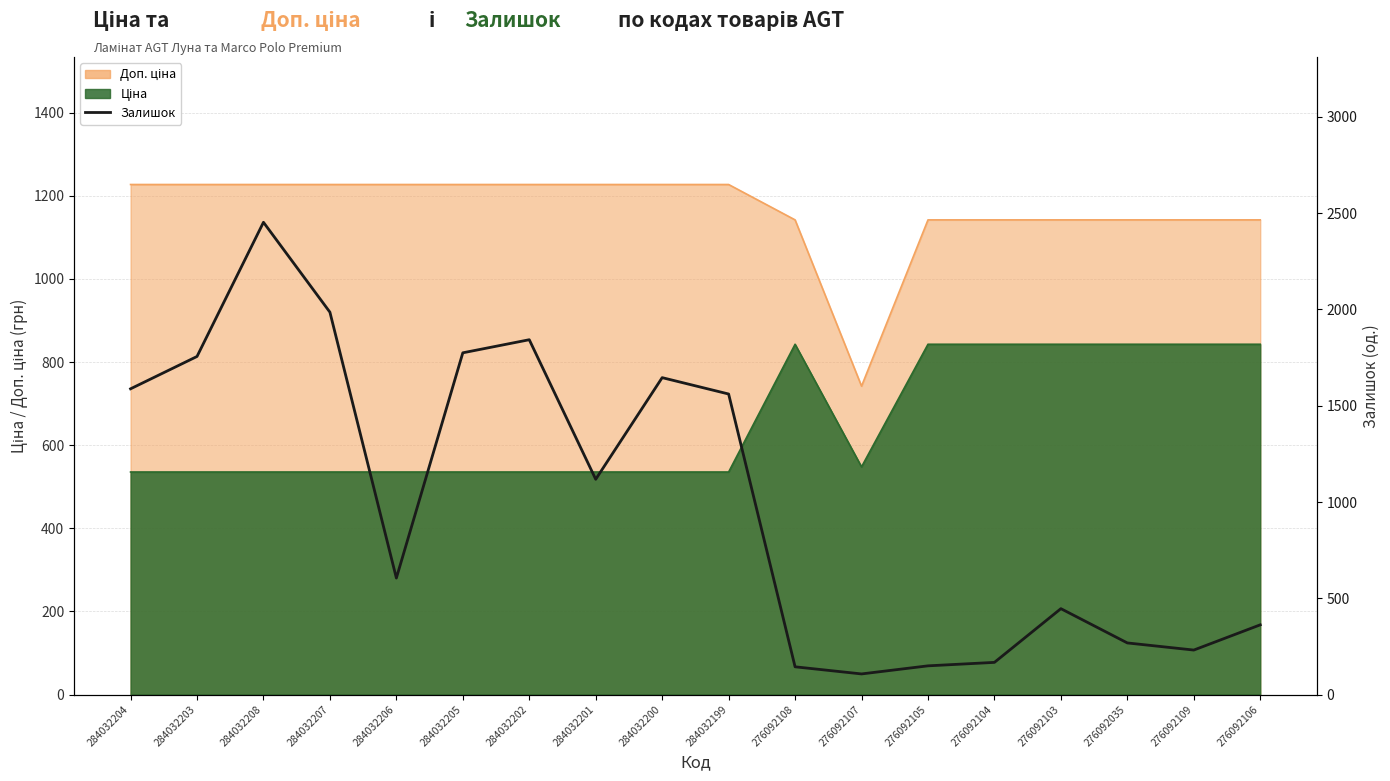

How many data points does each series have?

18